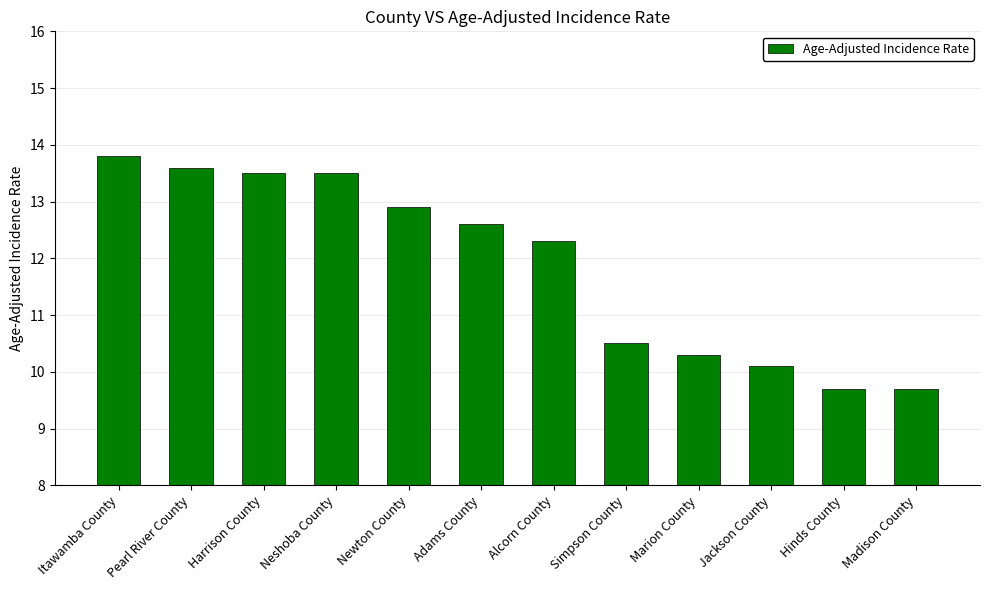

What is the label of the 6th bar from the right?

Alcorn County